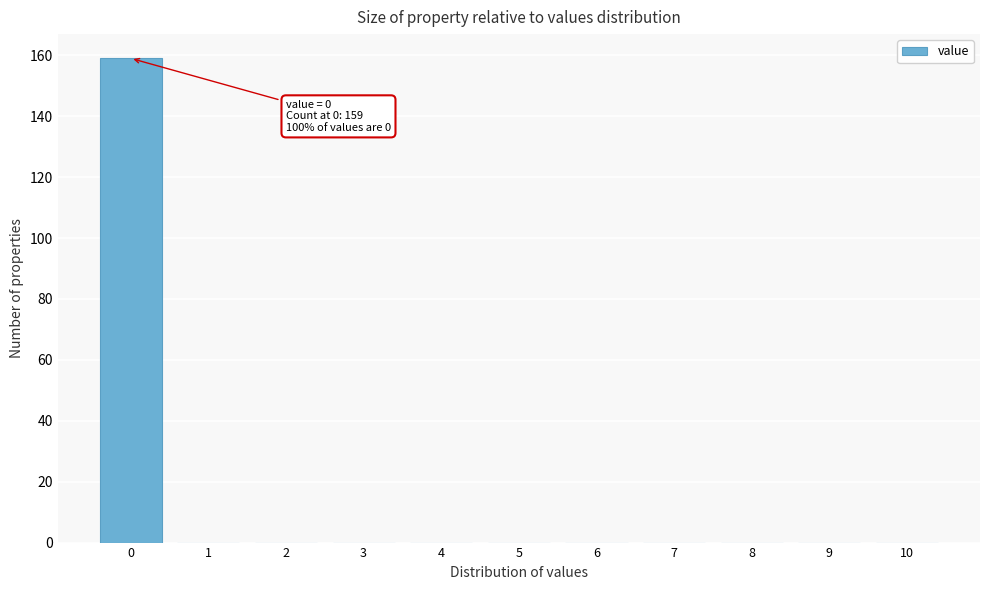

Which range on the x-axis has the tallest bar?

-0.5 to 0.5